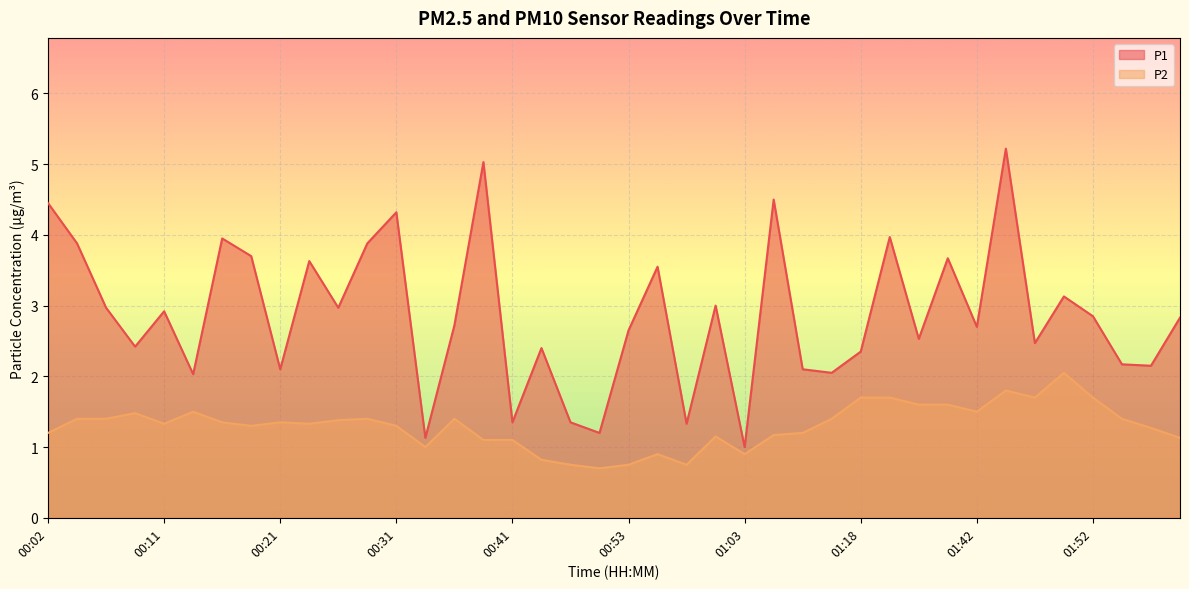

The value of P1 at 00:19 is 6.0. True or false?

False